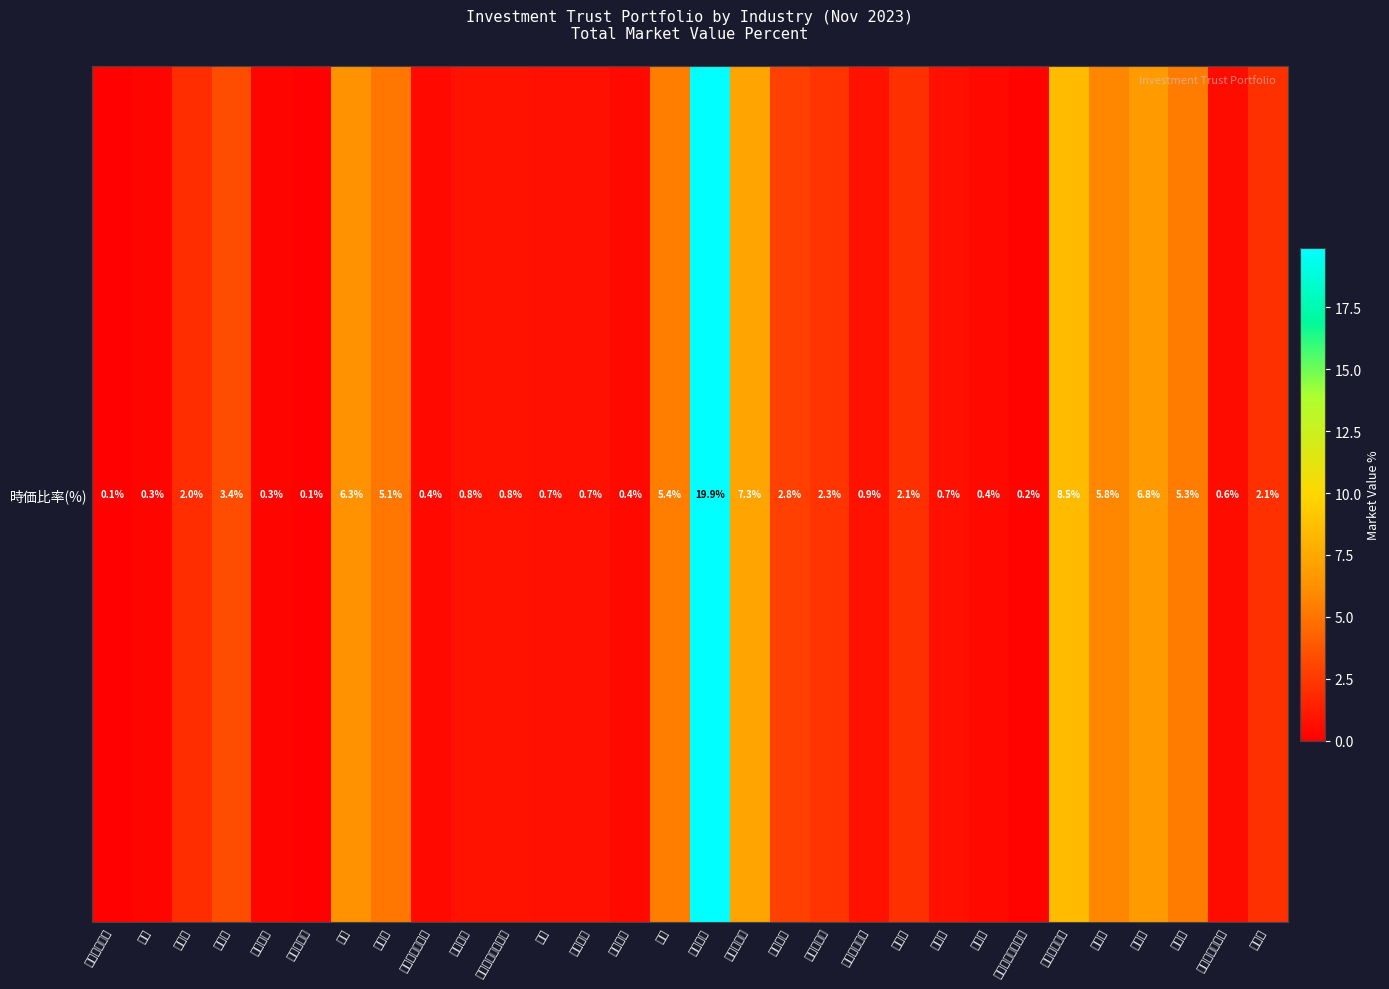

Which category has the lowest value across all series?

水産・農林業